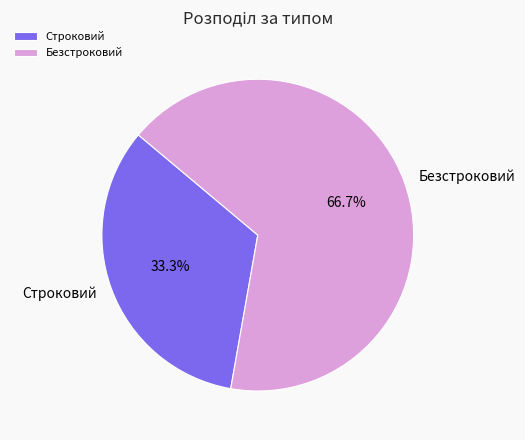

Count the number of slices in the pie.

2